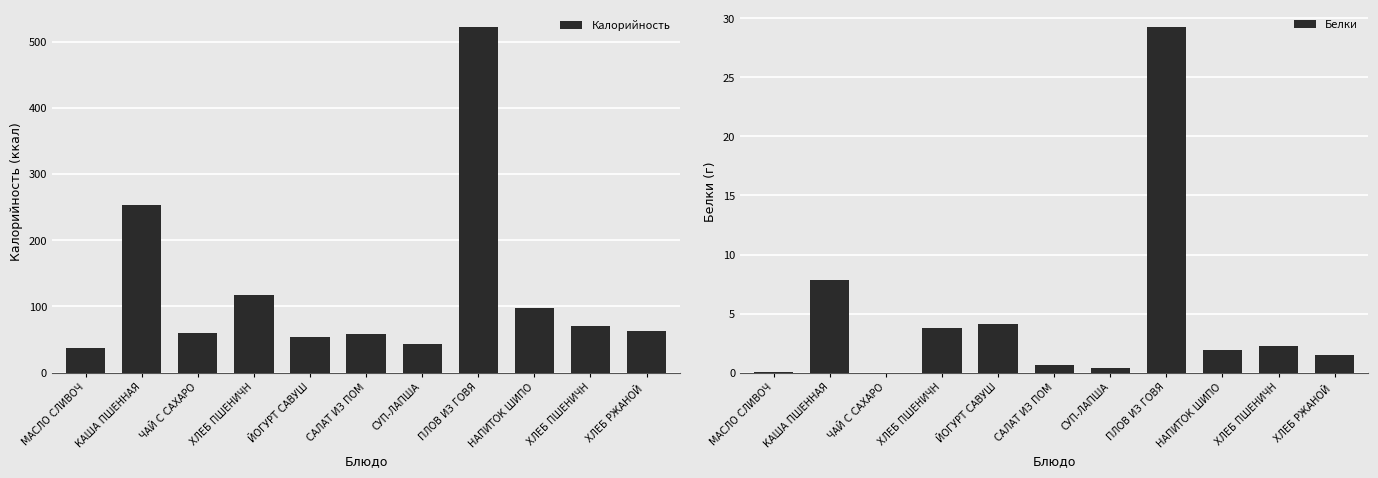

What is the maximum value for Калорийность?

522.1